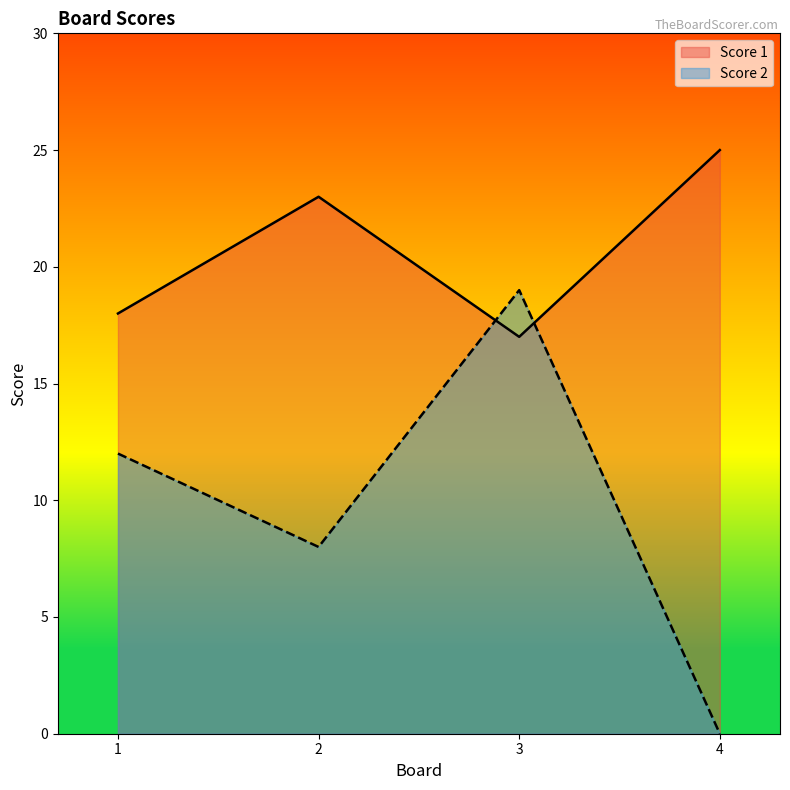

What is the total value across all series at 4?

25